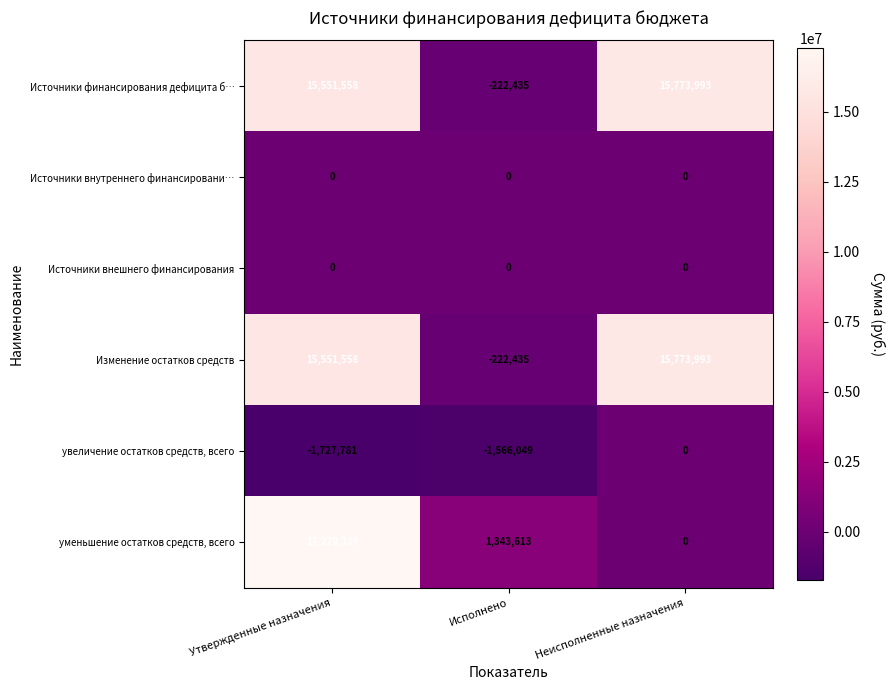

Which series has the largest range (max minus min)?

уменьшение остатков средств, всего